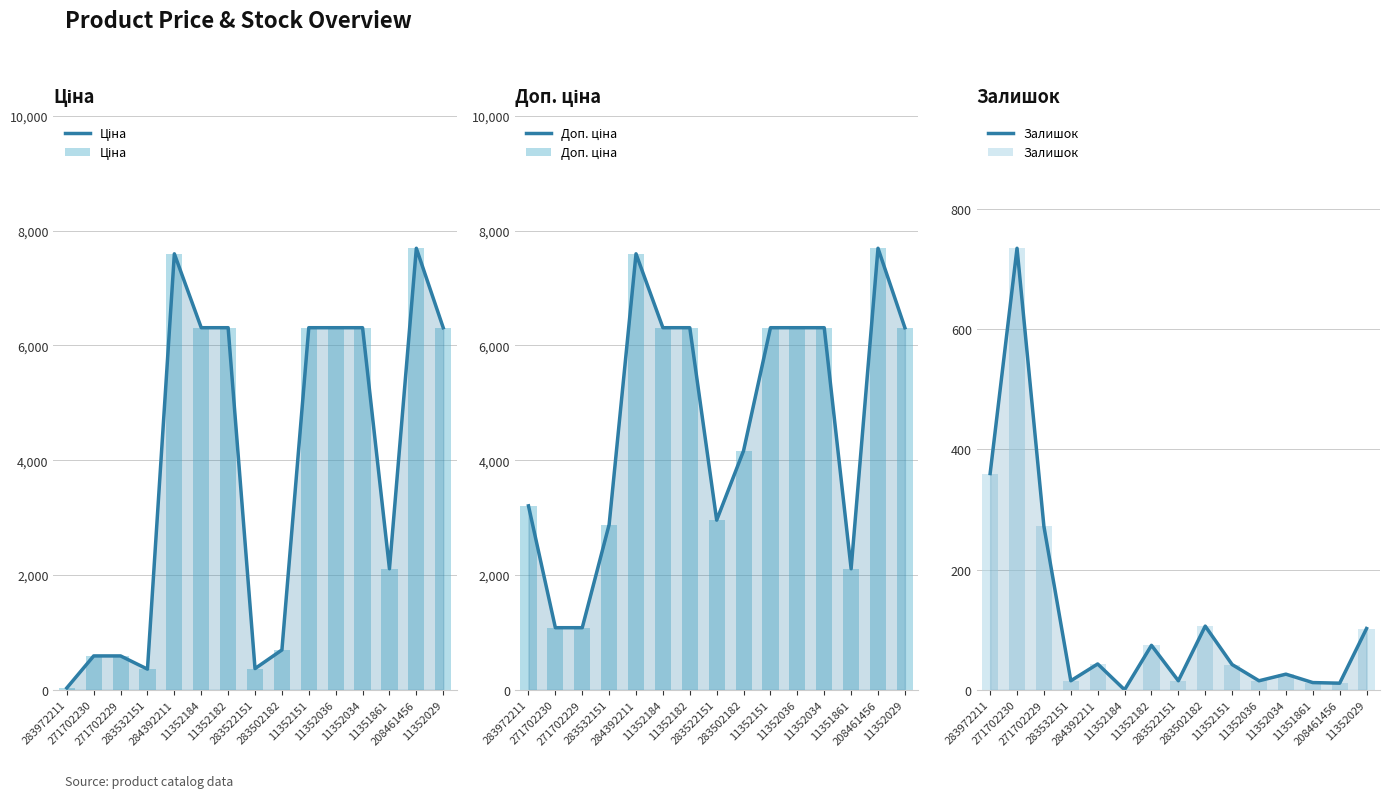

List the series in order of their overall mean, lowest first.

Залишок, Ціна, Доп. ціна